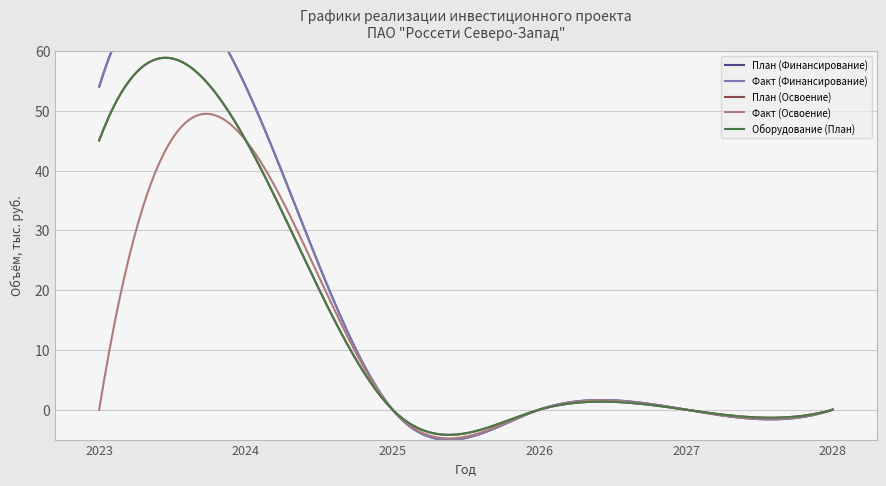

At which category does the chart reach its minimum across all series?

2025